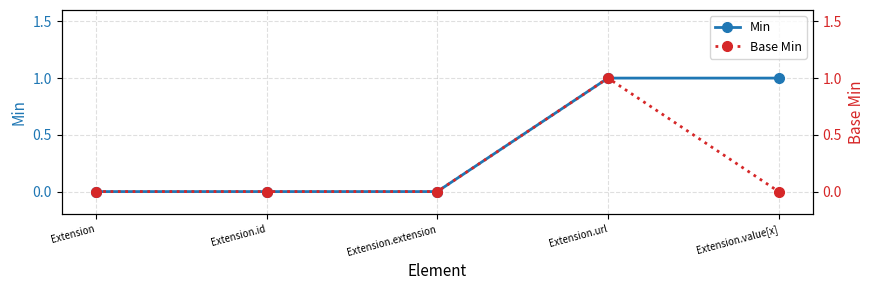

Reading left to right, transcribe all the data shown in this chart.

Min: Extension=0	Extension.id=0	Extension.extension=0	Extension.url=1	Extension.value[x]=1
Base Min: Extension=0	Extension.id=0	Extension.extension=0	Extension.url=1	Extension.value[x]=0